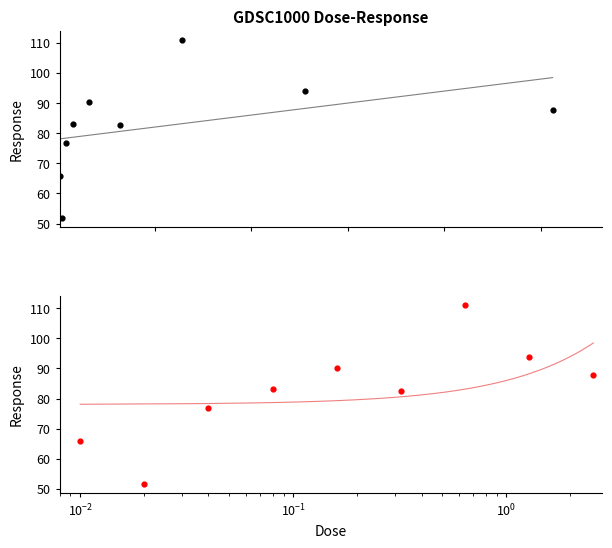

What is the change in value from $\mathdefault{10^{-4}}$ to $\mathdefault{10^{1}}$?

+16.8